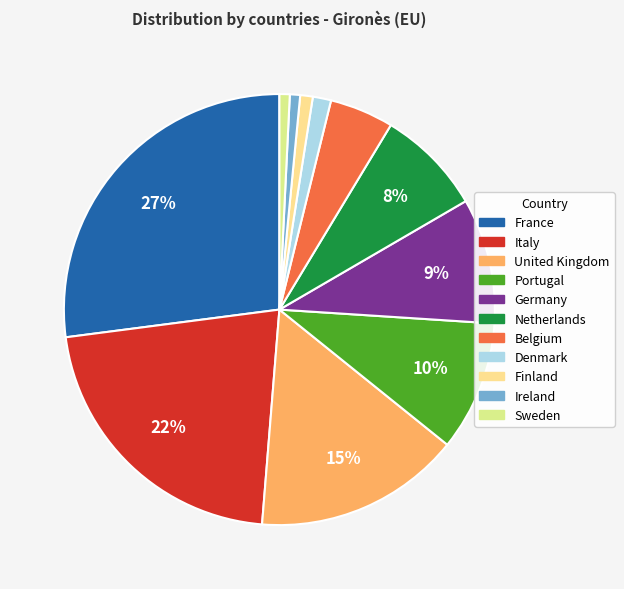

Which has a higher value, Italy or Belgium?

Italy